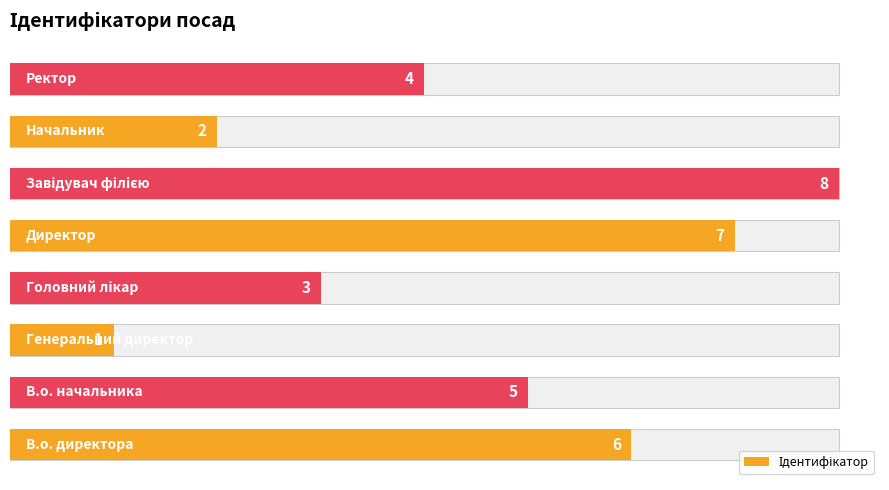

Rank the categories by value from lowest to highest.

2, 6, 3, 7, 1, 0, 4, 5